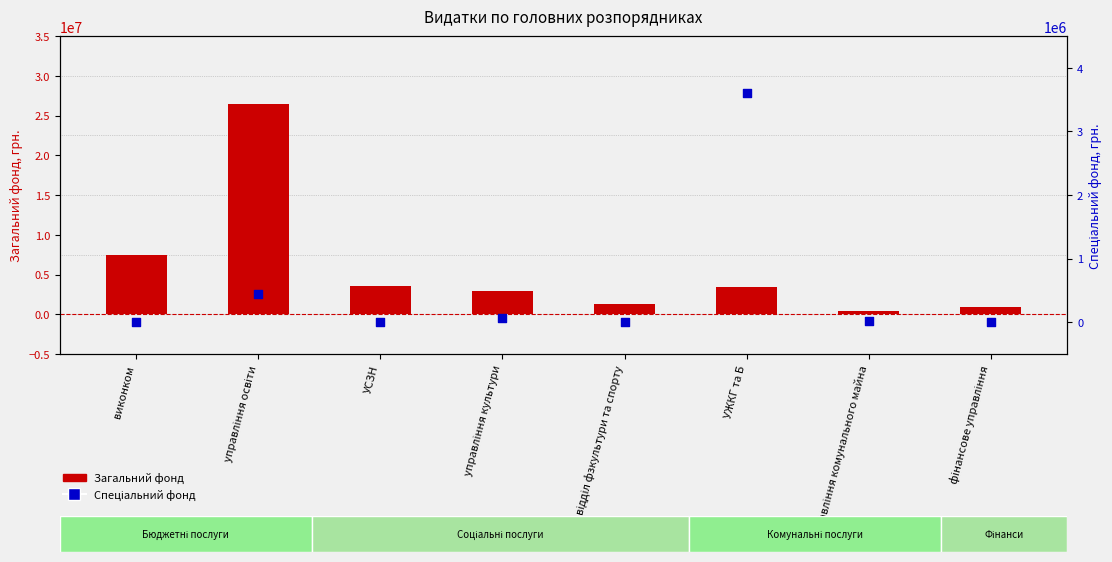

Which series reaches the maximum Y coordinate?

Загальний фонд